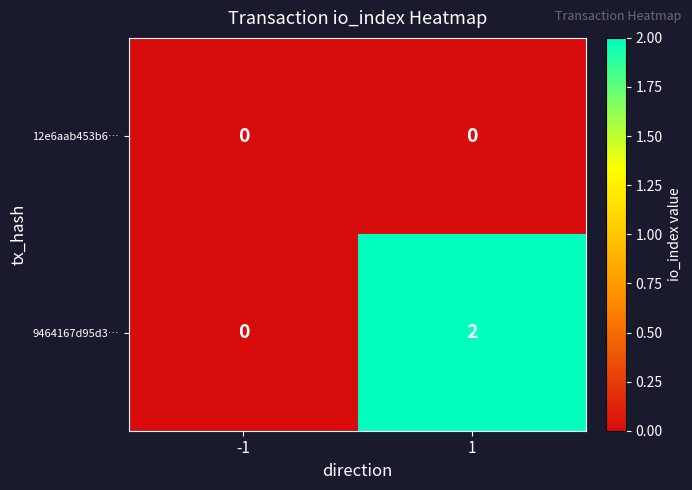

At which category is the sum across all series the highest?

1